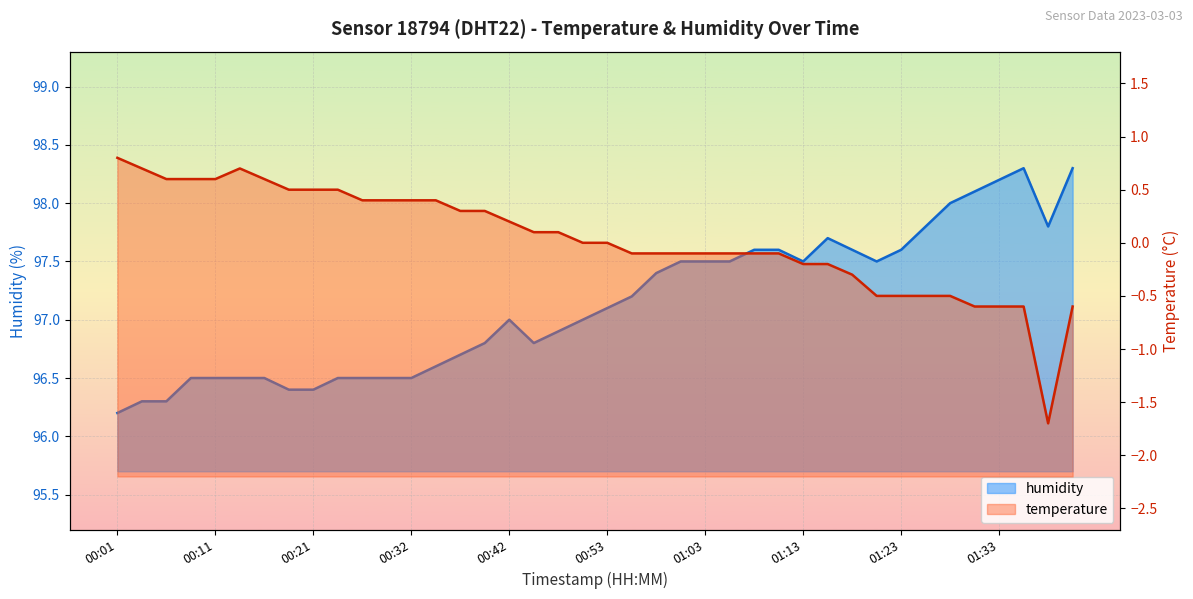

Which series has the largest total across all categories?

humidity